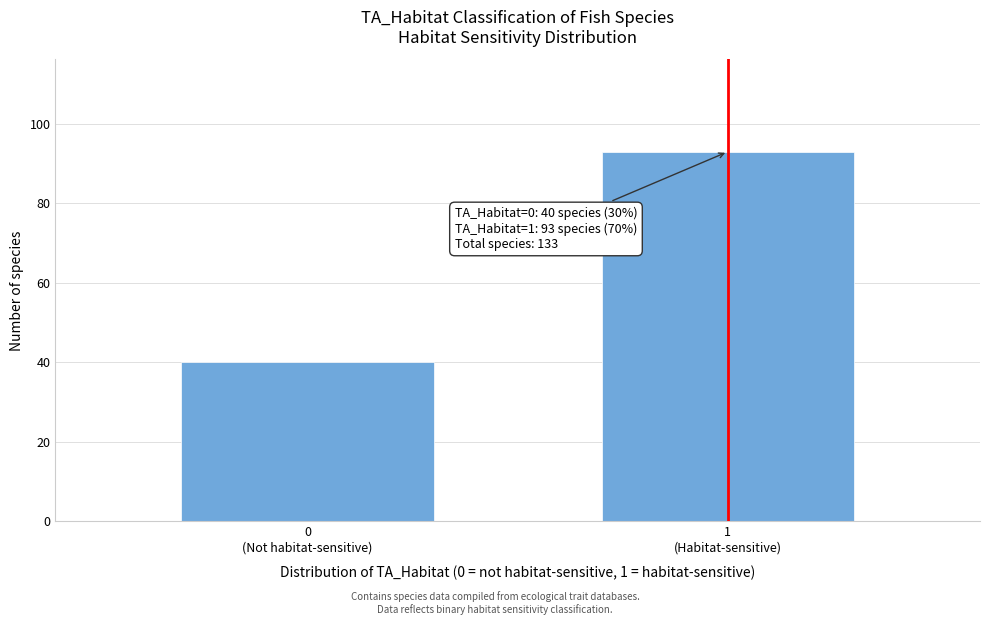

Reading left to right, transcribe all the data shown in this chart.

40	93